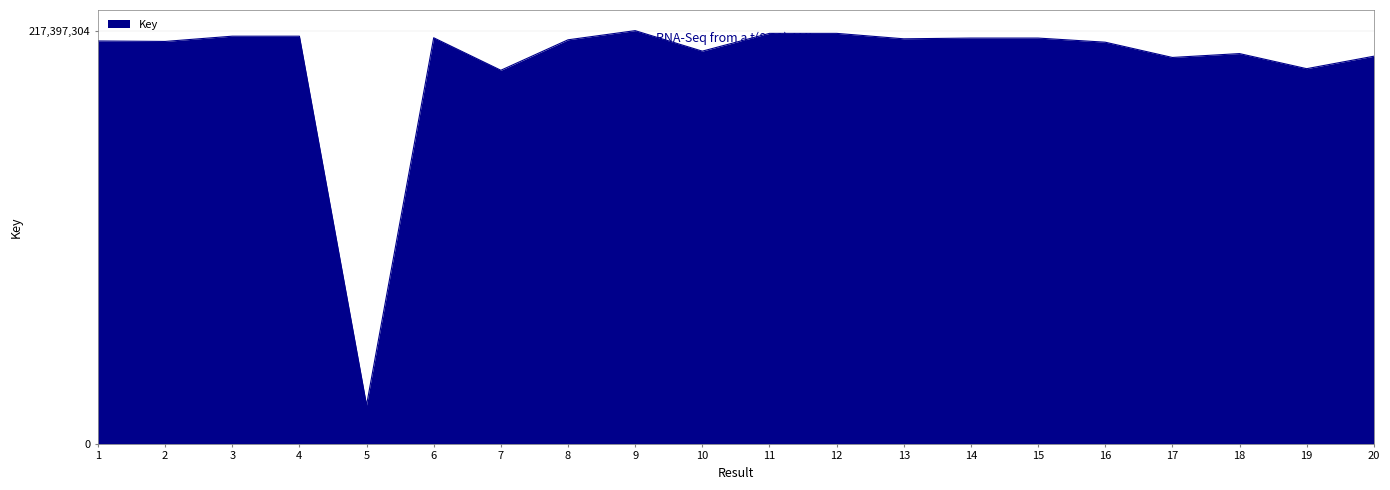

Reading left to right, extract all data points from this chart.

1.0	1.0	1.0	1.0	0.1	1.0	0.9	1.0	1.0	1.0	1.0	1.0	1.0	1.0	1.0	1.0	0.9	0.9	0.9	0.9